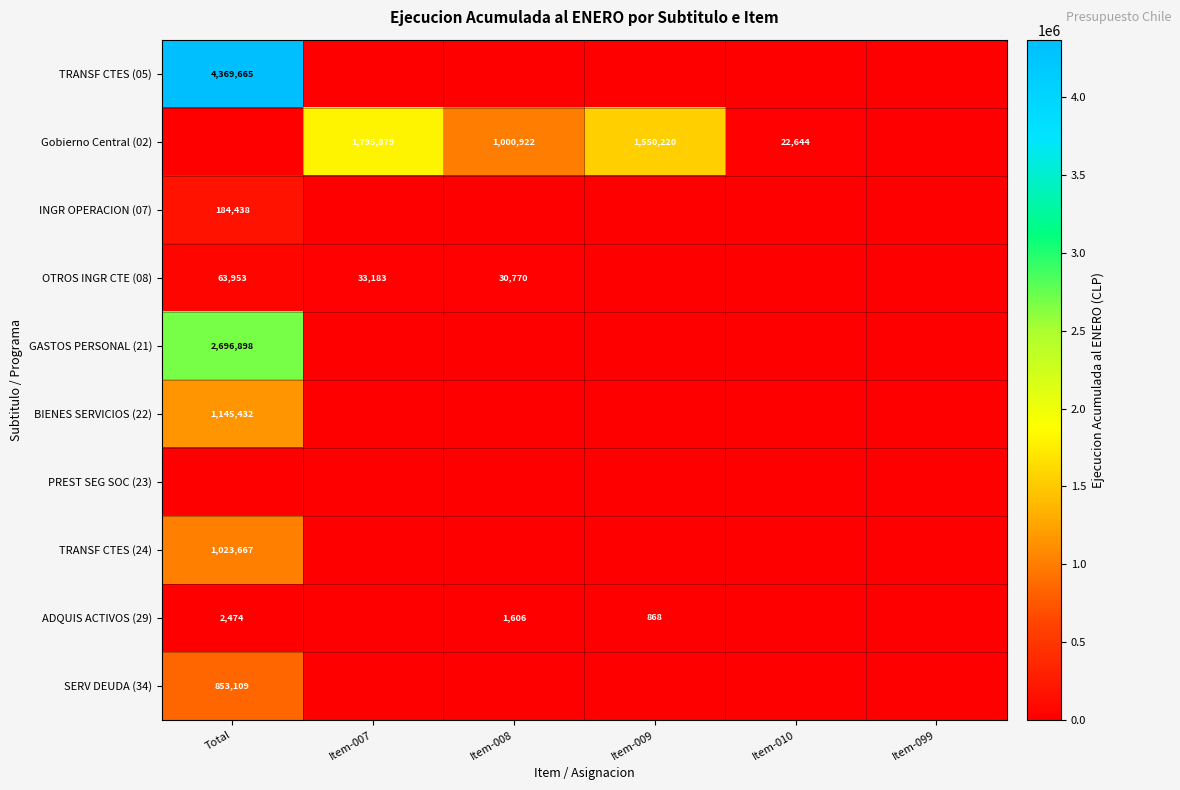

The value of ADQUIS ACTIVOS (29) at Item-008 is 2690. True or false?

False